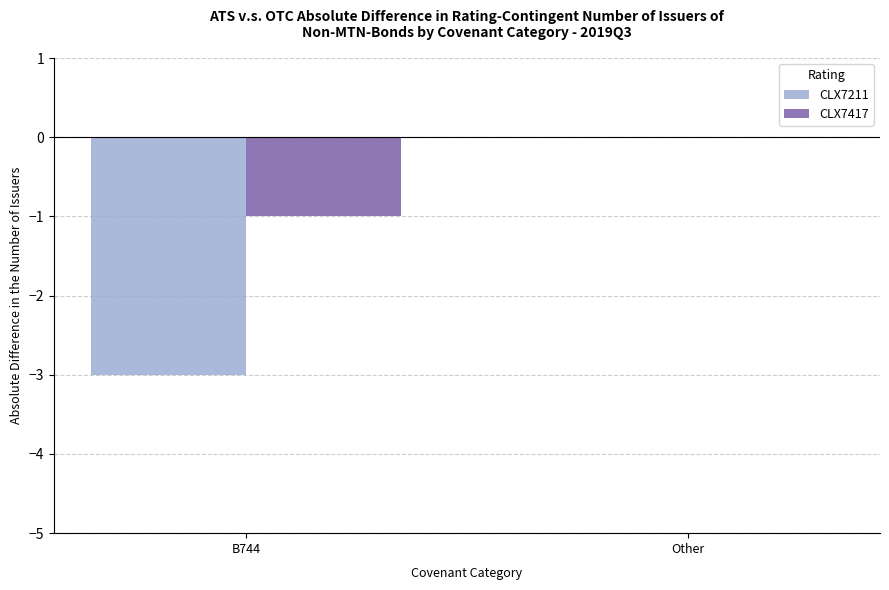

Count the CLX7417 values in the range -1 to 0.

2